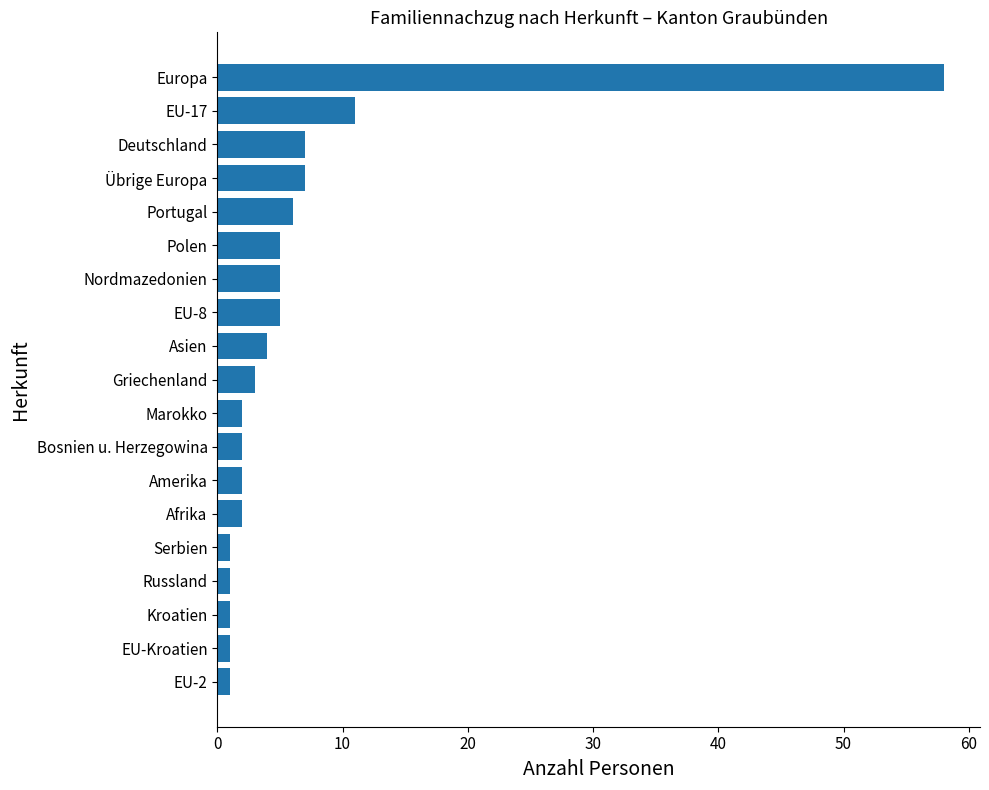

Reading bottom to top, extract all data points from this chart.

EU-2=1	EU-Kroatien=1	Kroatien=1	Russland=1	Serbien=1	Afrika=2	Amerika=2	Bosnien u. Herzegowina=2	Marokko=2	Griechenland=3	Asien=4	EU-8=5	Nordmazedonien=5	Polen=5	Portugal=6	Übrige Europa=7	Deutschland=7	EU-17=11	Europa=58